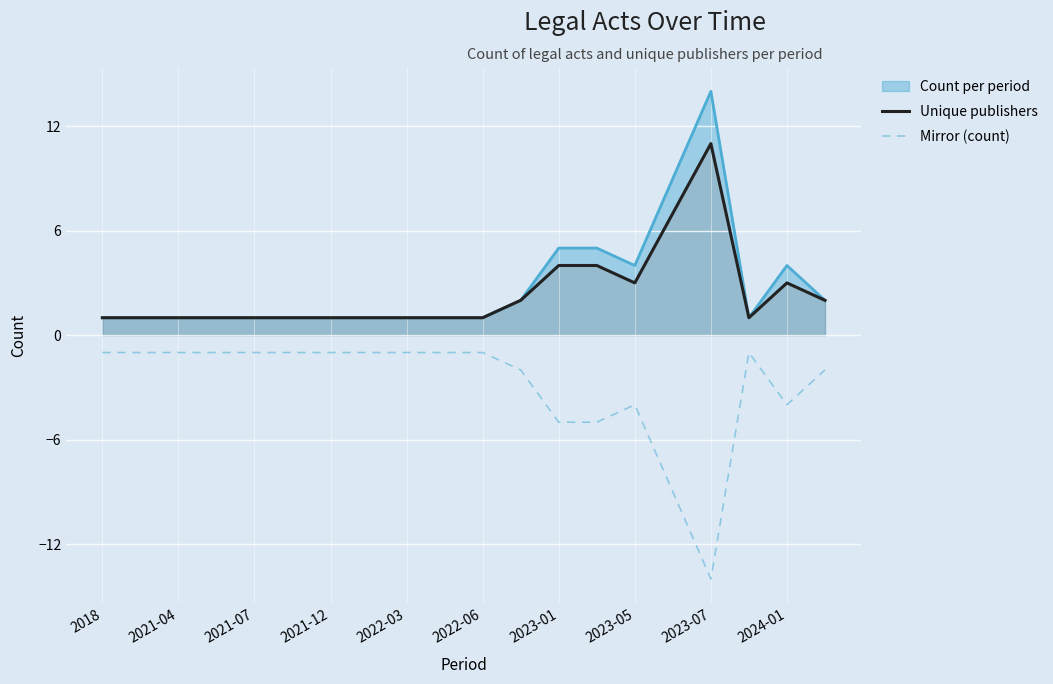

Rank the series by their maximum value, from highest to lowest.

Count per period, Unique publishers, Mirror (count)